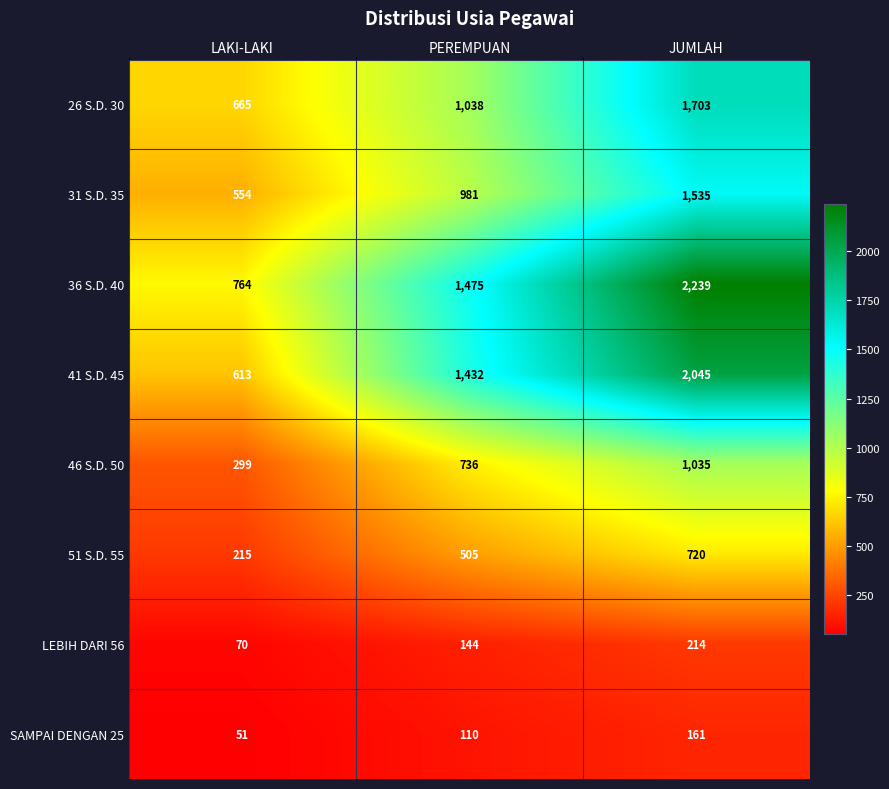

What is the minimum value for 31 S.D. 35?

554